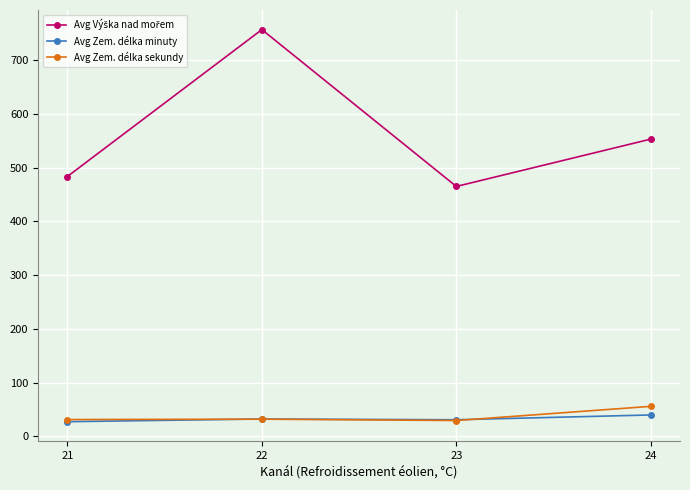

What is the smallest value displayed?

27.5